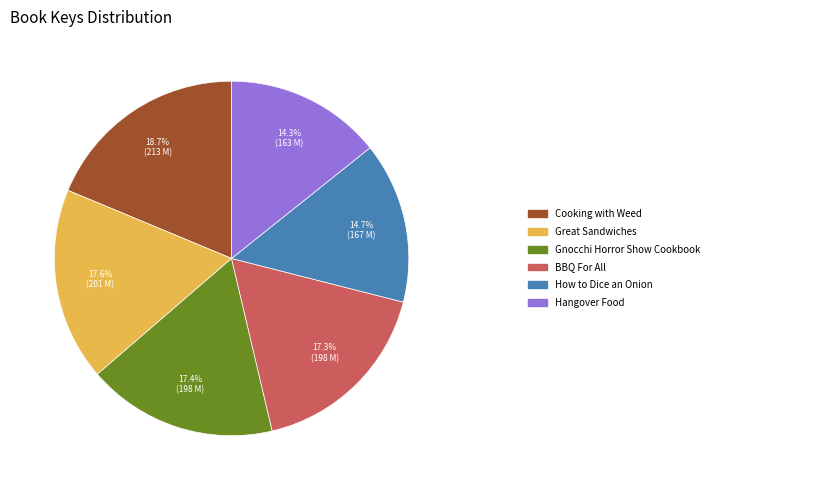

Does any single category account for the majority?

No